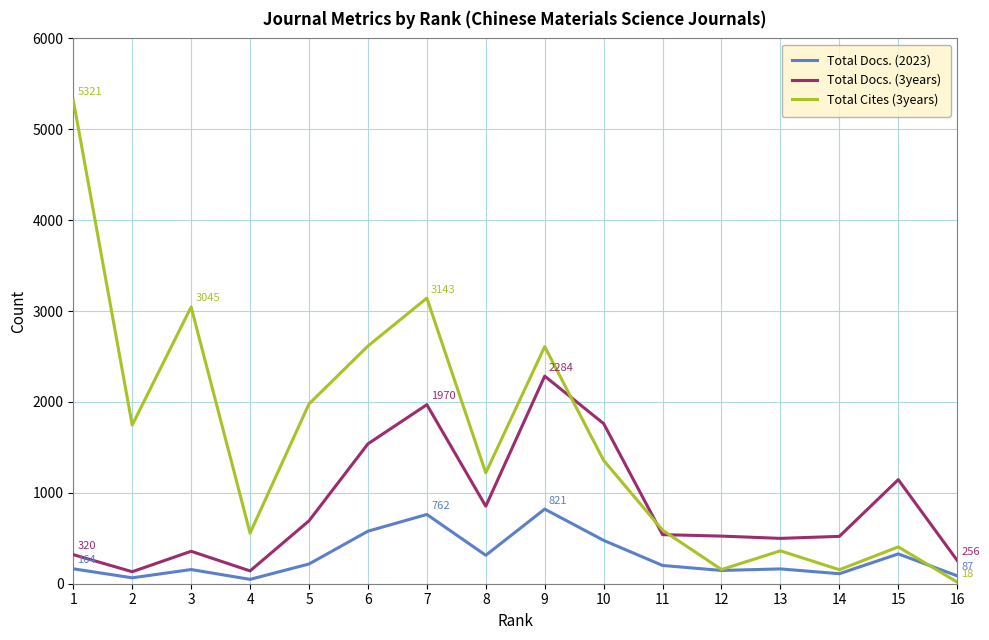

Which series has the largest total across all categories?

Total Cites (3years)